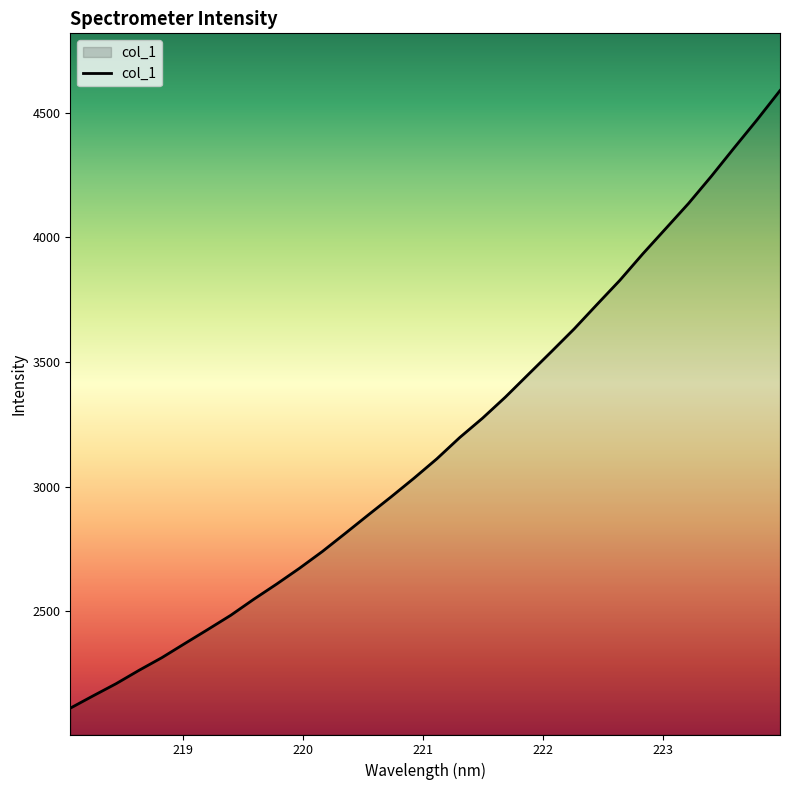

What is the average value?

3171.7